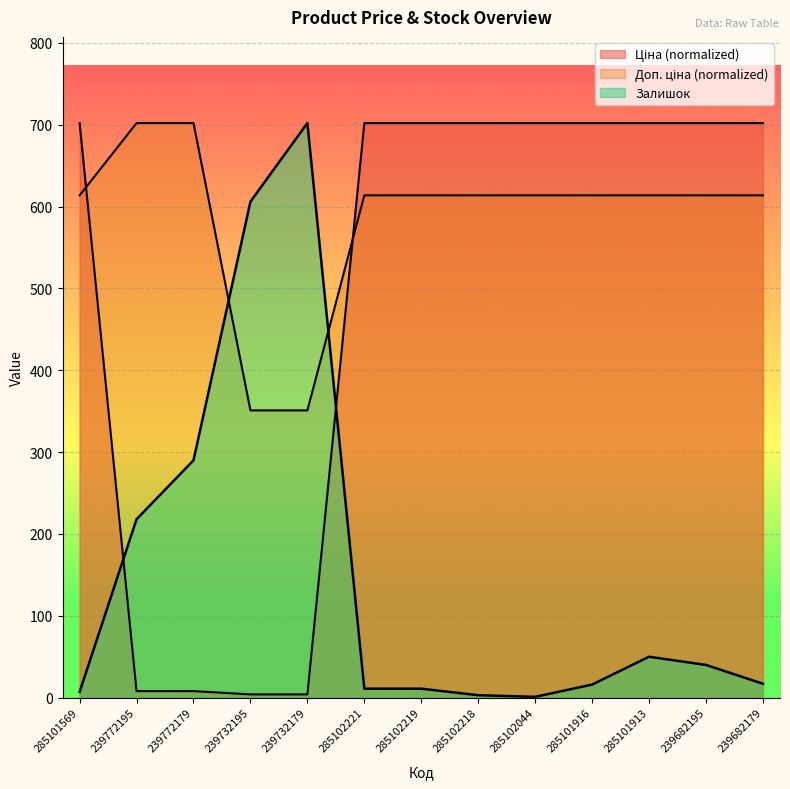

Reading left to right, transcribe all the data shown in this chart.

Ціна: 285101569=702.0	239772195=8.0	239772179=8.0	239732195=4.0	239732179=4.0	285102221=702.0	285102219=702.0	285102218=702.0	285102044=702.0	285101916=702.0	285101913=702.0	239682195=702.0	239682179=702.0
Доп. ціна: 285101569=613.7	239772195=702.0	239772179=702.0	239732195=351.0	239732179=351.0	285102221=613.7	285102219=613.7	285102218=613.7	285102044=613.7	285101916=613.7	285101913=613.7	239682195=613.7	239682179=613.7
Залишок: 285101569=7.0	239772195=218.0	239772179=290.0	239732195=606.0	239732179=702.0	285102221=11.0	285102219=11.0	285102218=3.0	285102044=1.0	285101916=16.0	285101913=50.0	239682195=40.0	239682179=17.0